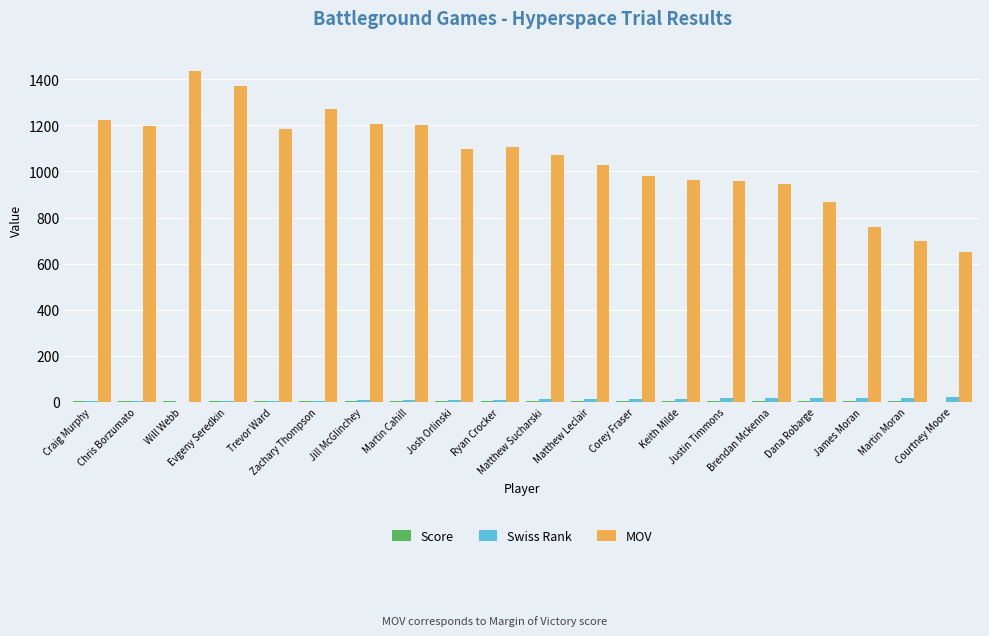

What is the sum of all MOV values?

21223